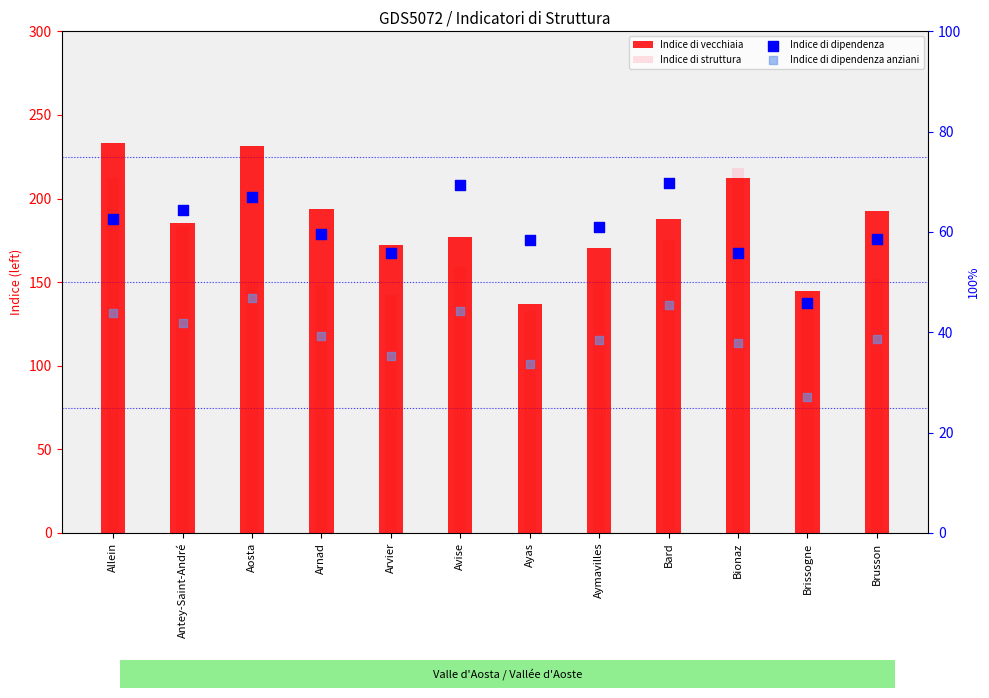

Is the value of Indice di dipendenza anziani at Antey-Saint-André greater than the value of Indice di dipendenza at Avise?

No